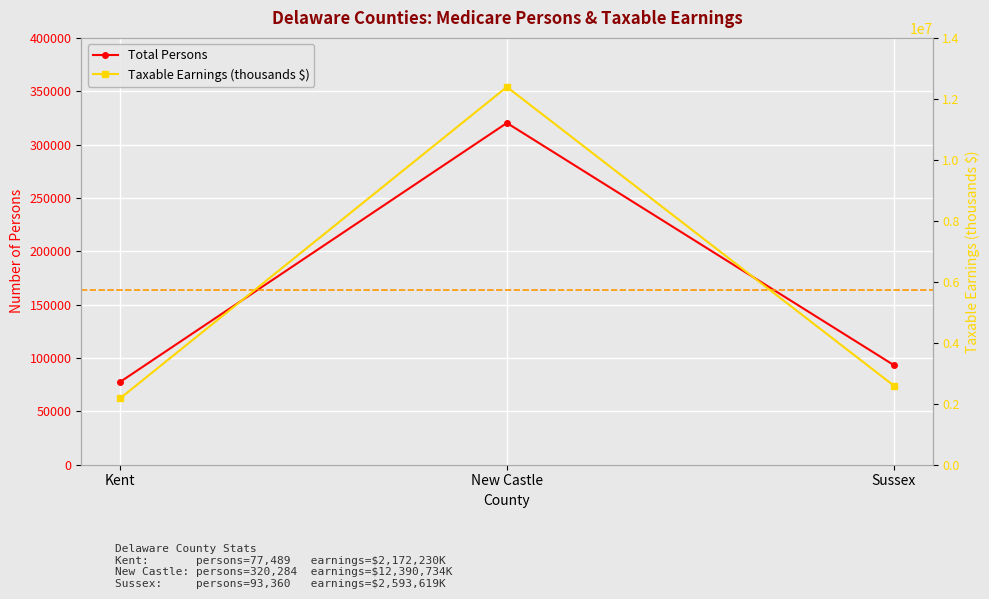

What is the value of the Taxable Earnings (thousands $) point at the 1st from the left?

2172230